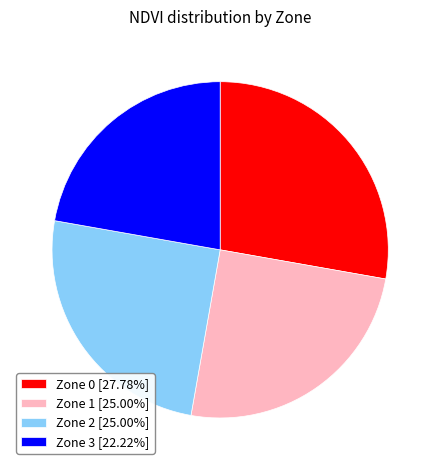

What is the ratio of the value at Zone 1 [25.00%] to the value at Zone 2 [25.00%]?

1.0